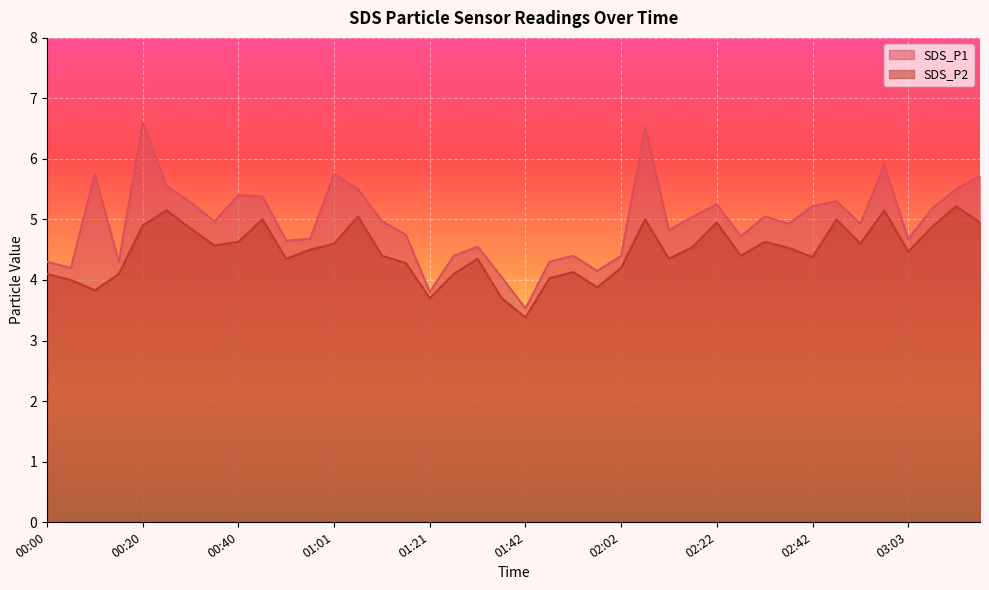

What is the difference between the second highest and minimum values in the SDS_P2 series?

1.8